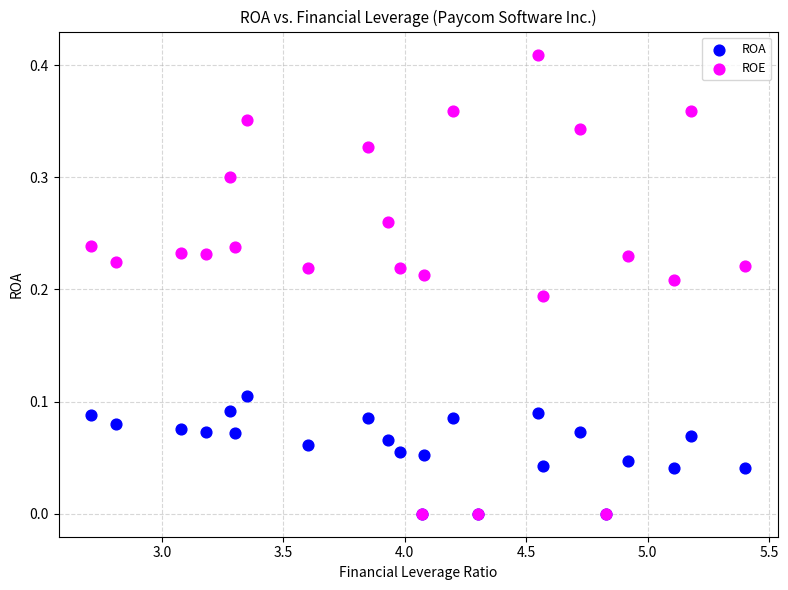

What are all the series names shown in the legend?

ROA, ROE